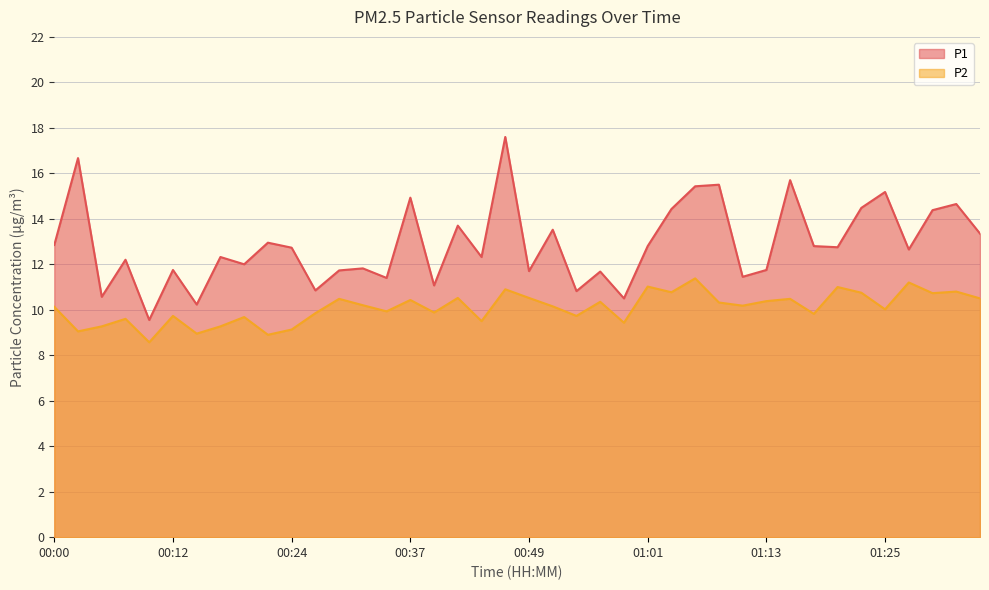

What is the approximate value of P2 at 00:29?

10.5